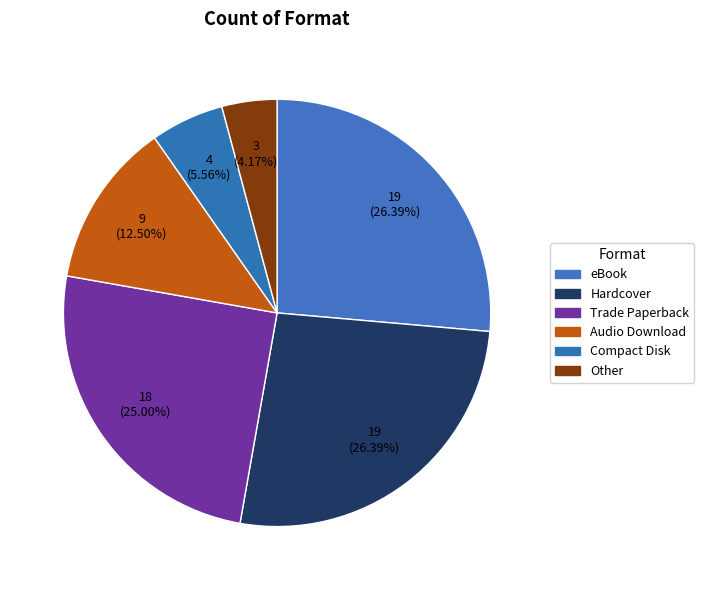

Which category has the smallest portion of the pie?

Other